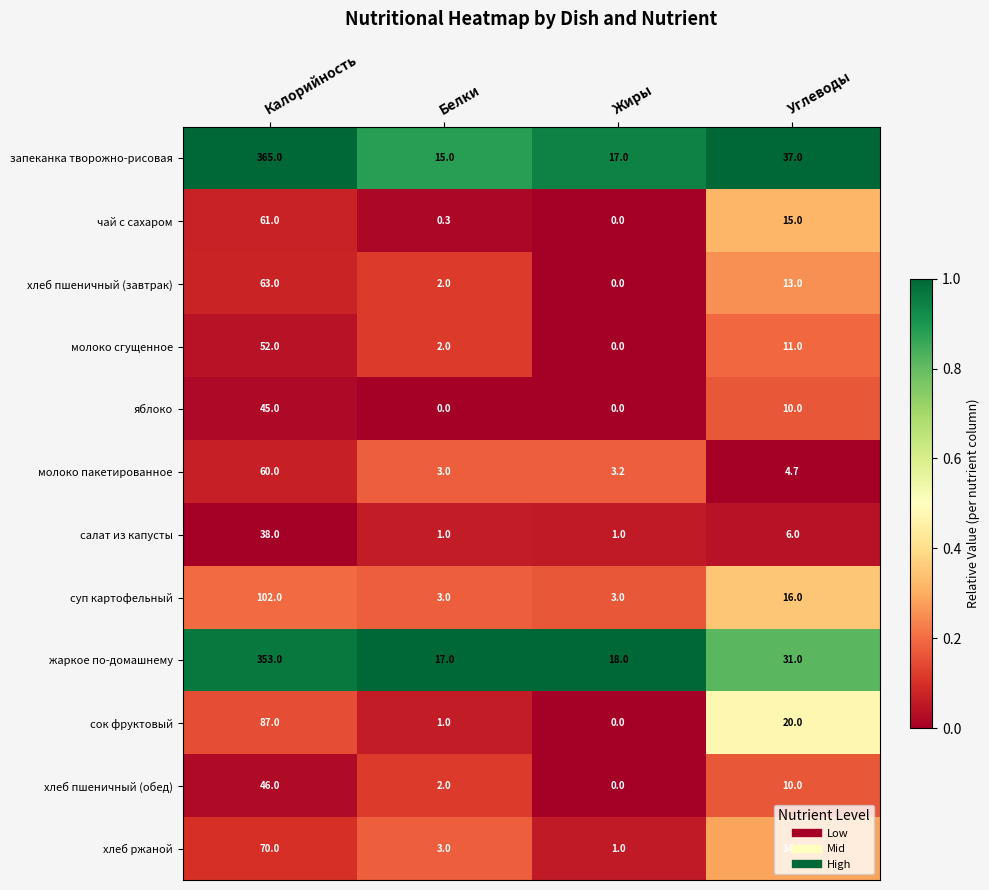

What is the difference between the maximum and minimum values in the хлеб пшеничный (завтрак) series?

63.0